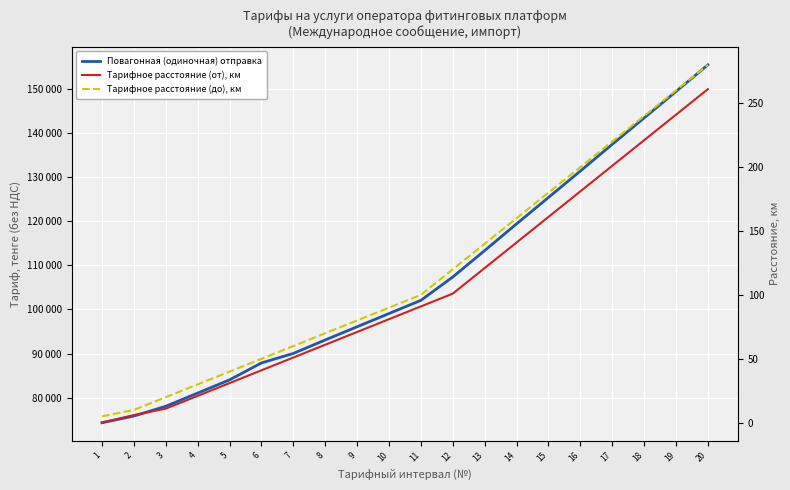

True or false: Тарифное расстояние (от), км has more than 1 points higher than both neighbors.

False